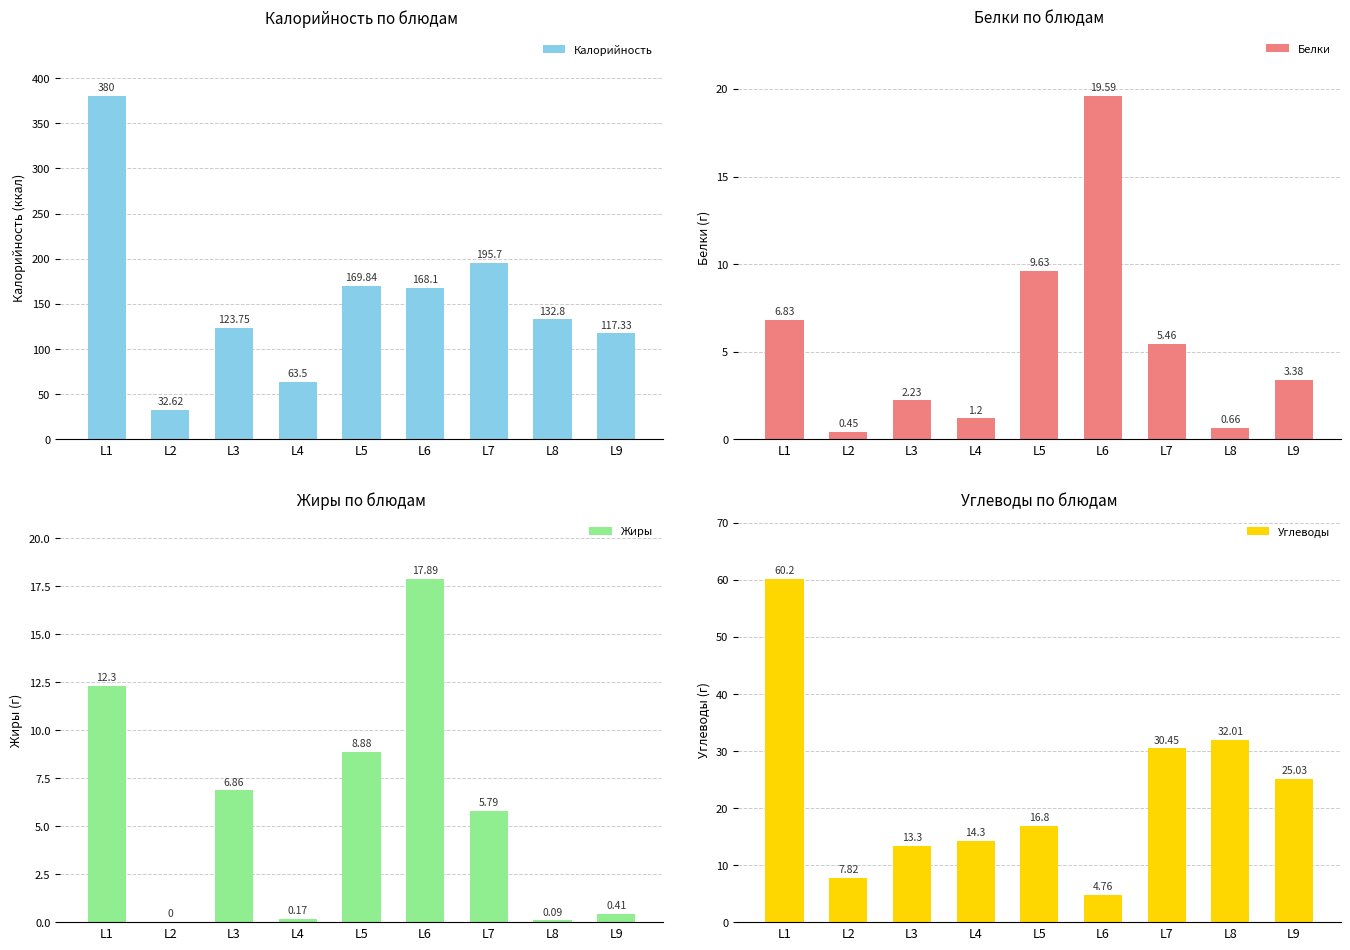

The value of Калорийность at L8 is 132.8. True or false?

True